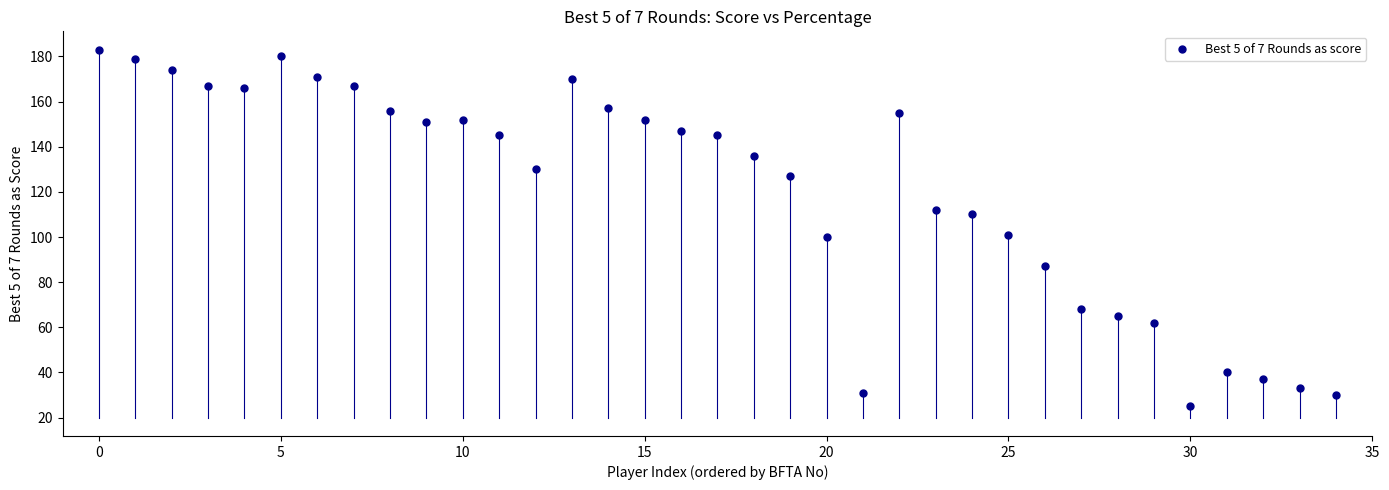

What is the range of Y values (max minus min)?

158